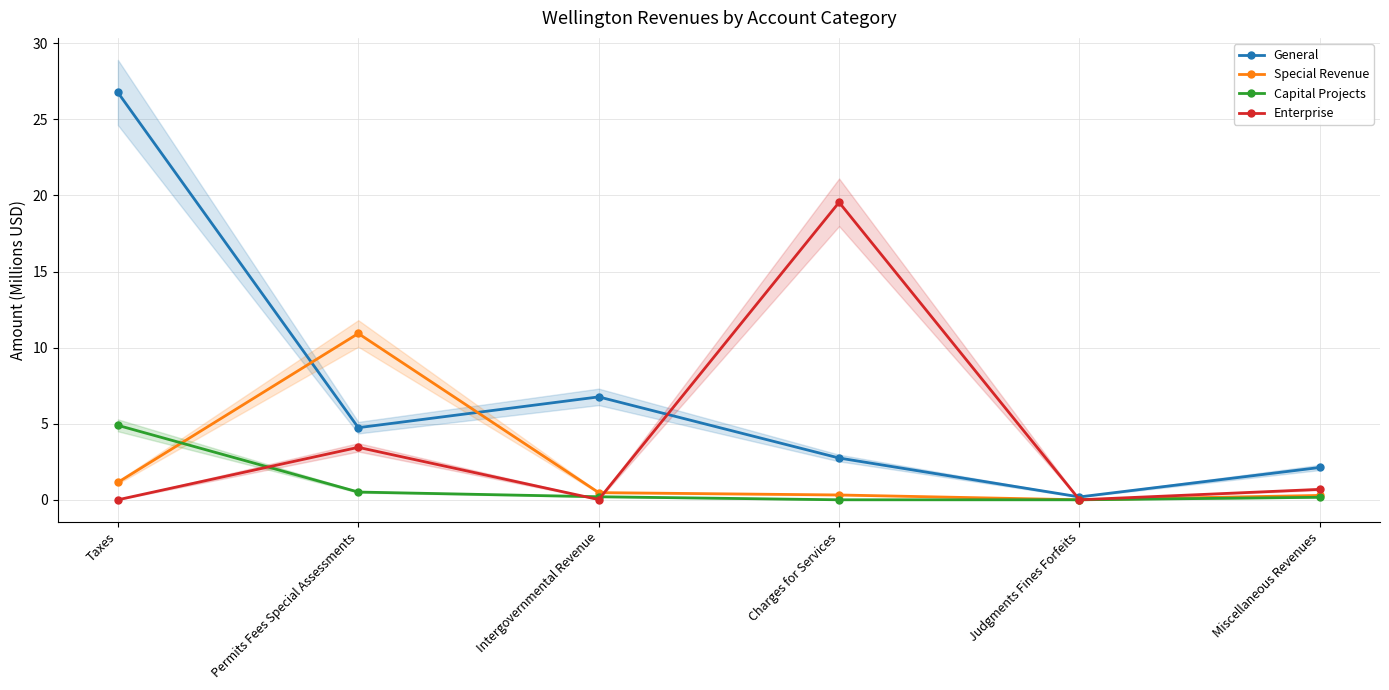

Which category has the lowest value across all series?

Judgments Fines Forfeits